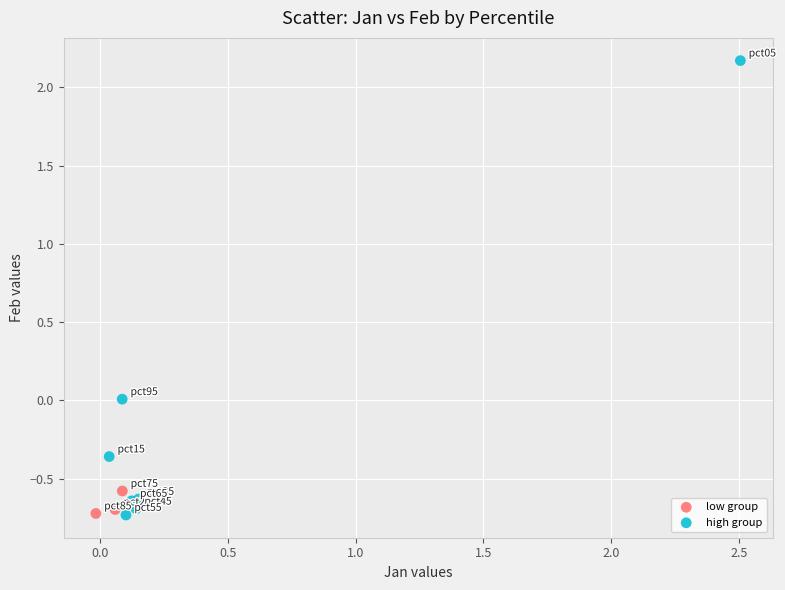

Which series has the largest Y range (max minus min)?

high group